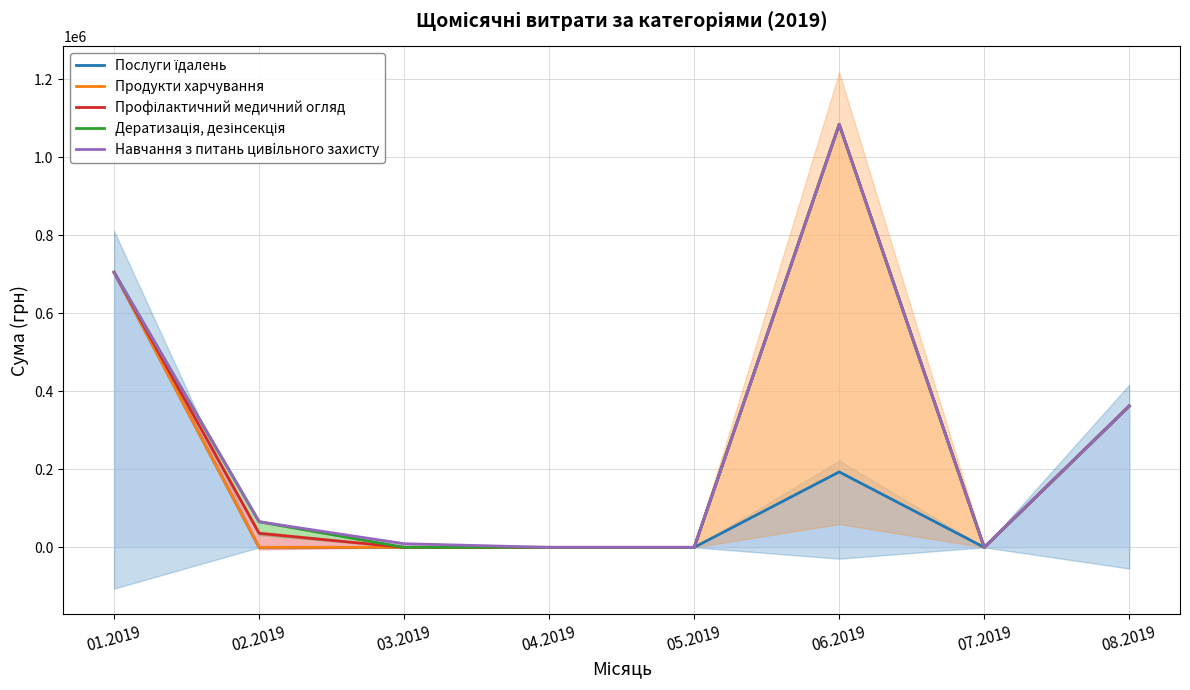

List the labels in order of Продукти харчування value, smallest first.

02.2019, 03.2019, 04.2019, 05.2019, 07.2019, 08.2019, 01.2019, 06.2019